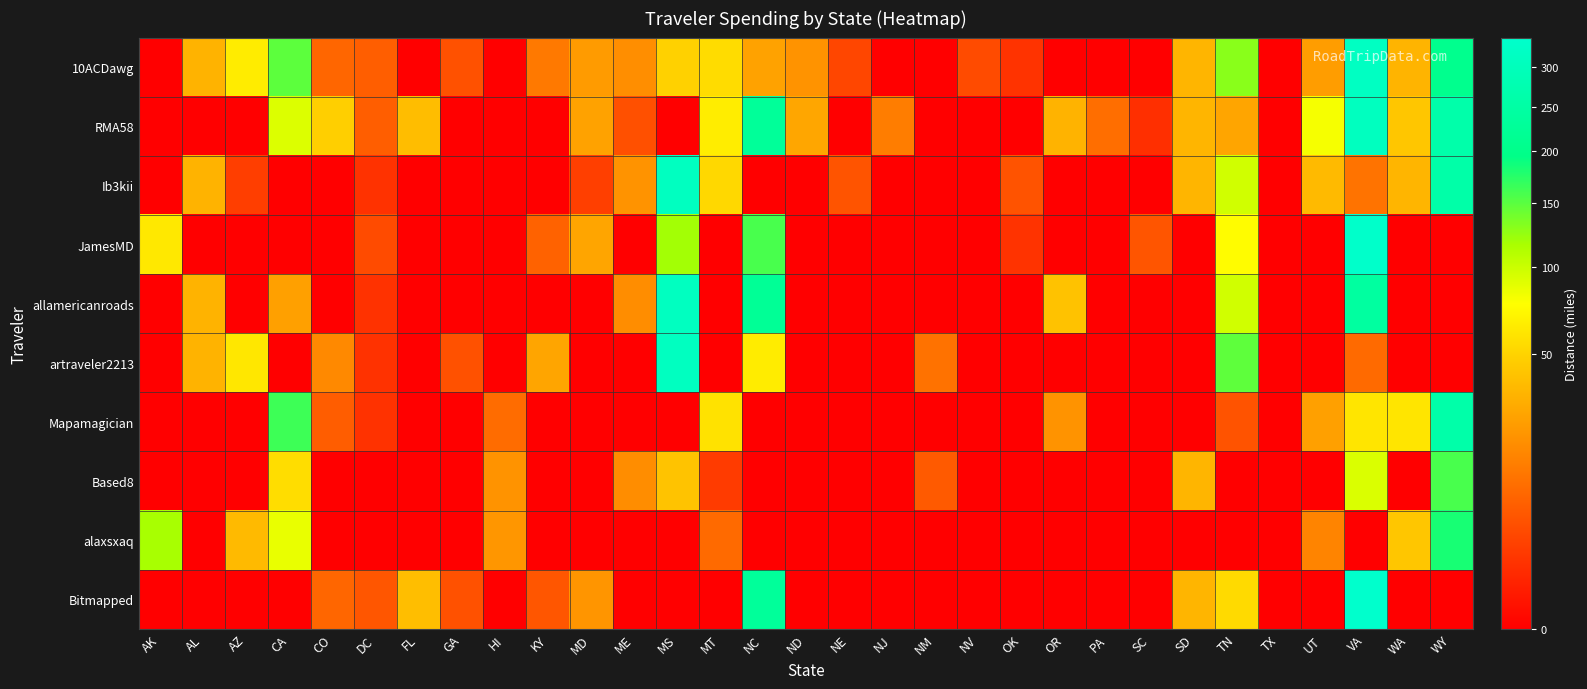

Which has a higher value, VA or UT?

VA